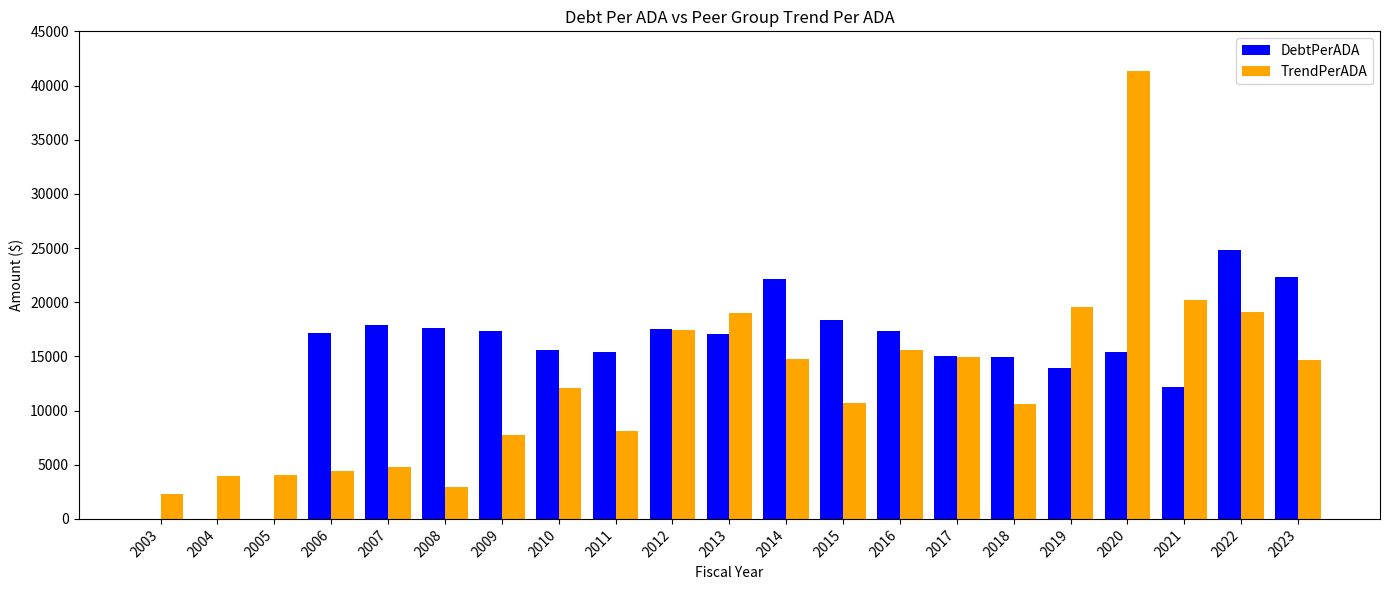

What is the sum of the TrendPerADA values at 2004 and 2006?

8397.9